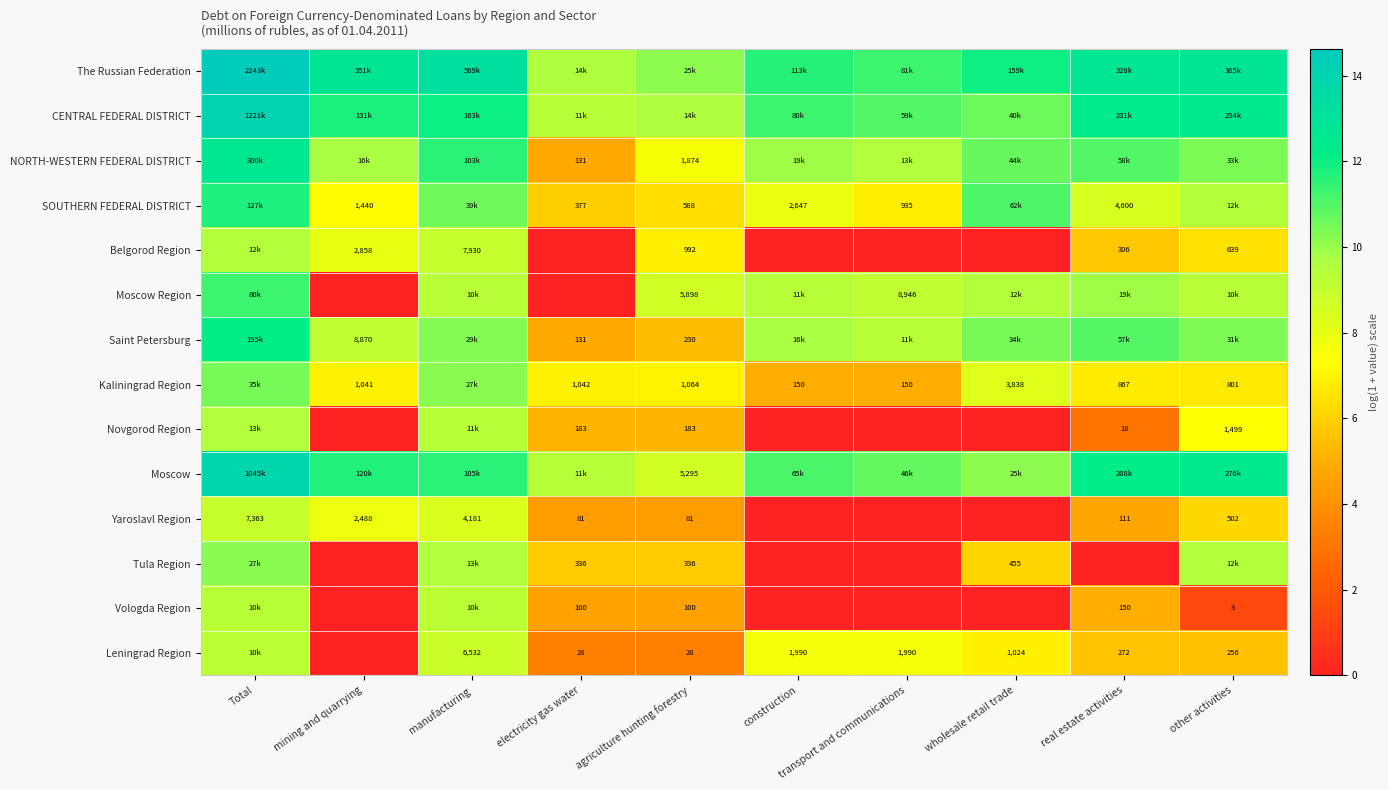

What is the sum of the Leningrad Region values at manufacturing and wholesale retail trade?

15.7